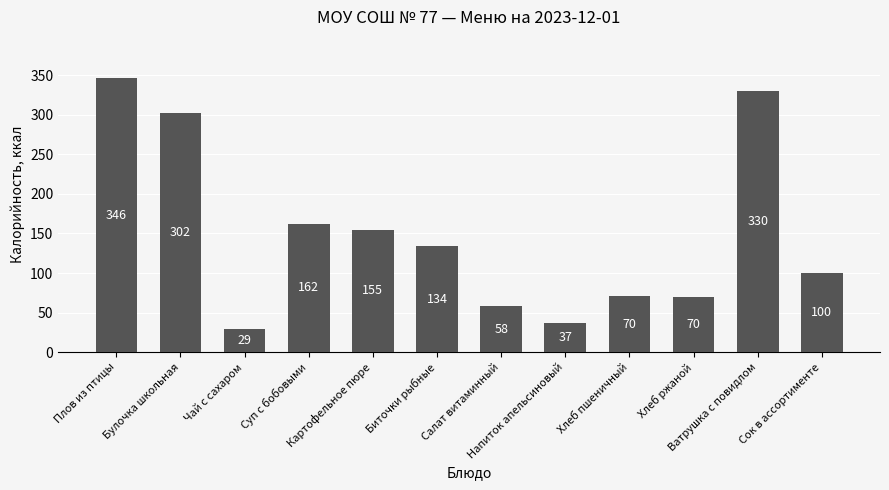

Which has a higher value, Салат витаминный or Хлеб ржаной?

Хлеб ржаной